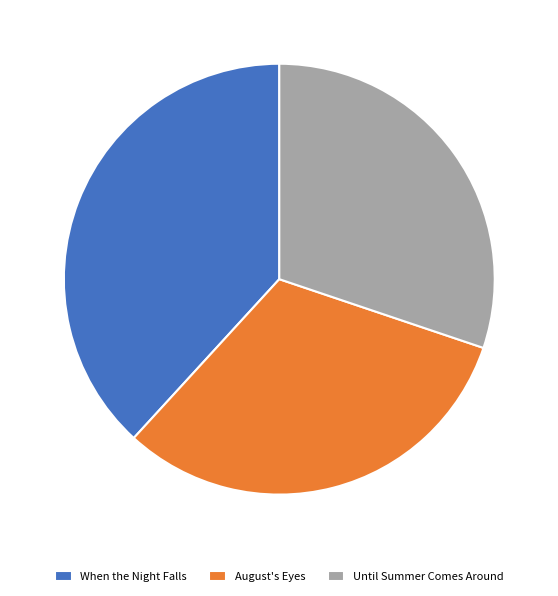

Is the sum of When the Night Falls and August's Eyes greater than half?

Yes